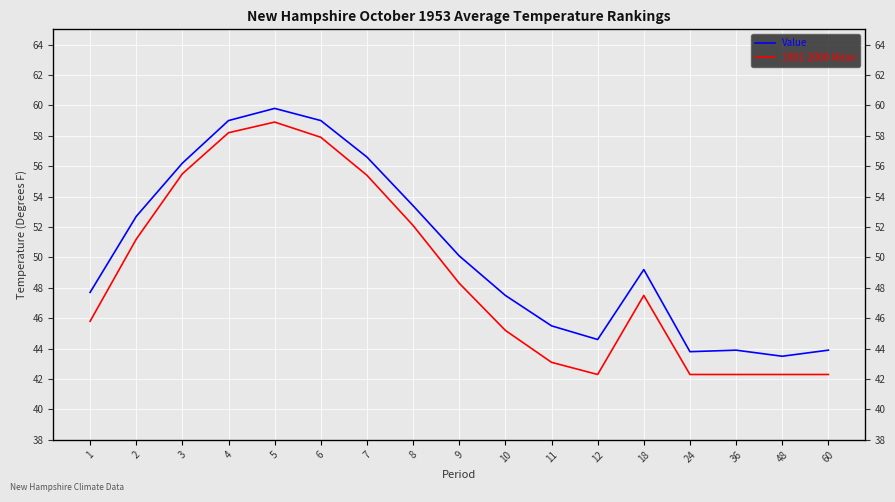

How many data points in 1901-2000 Mean are less than 47?

8